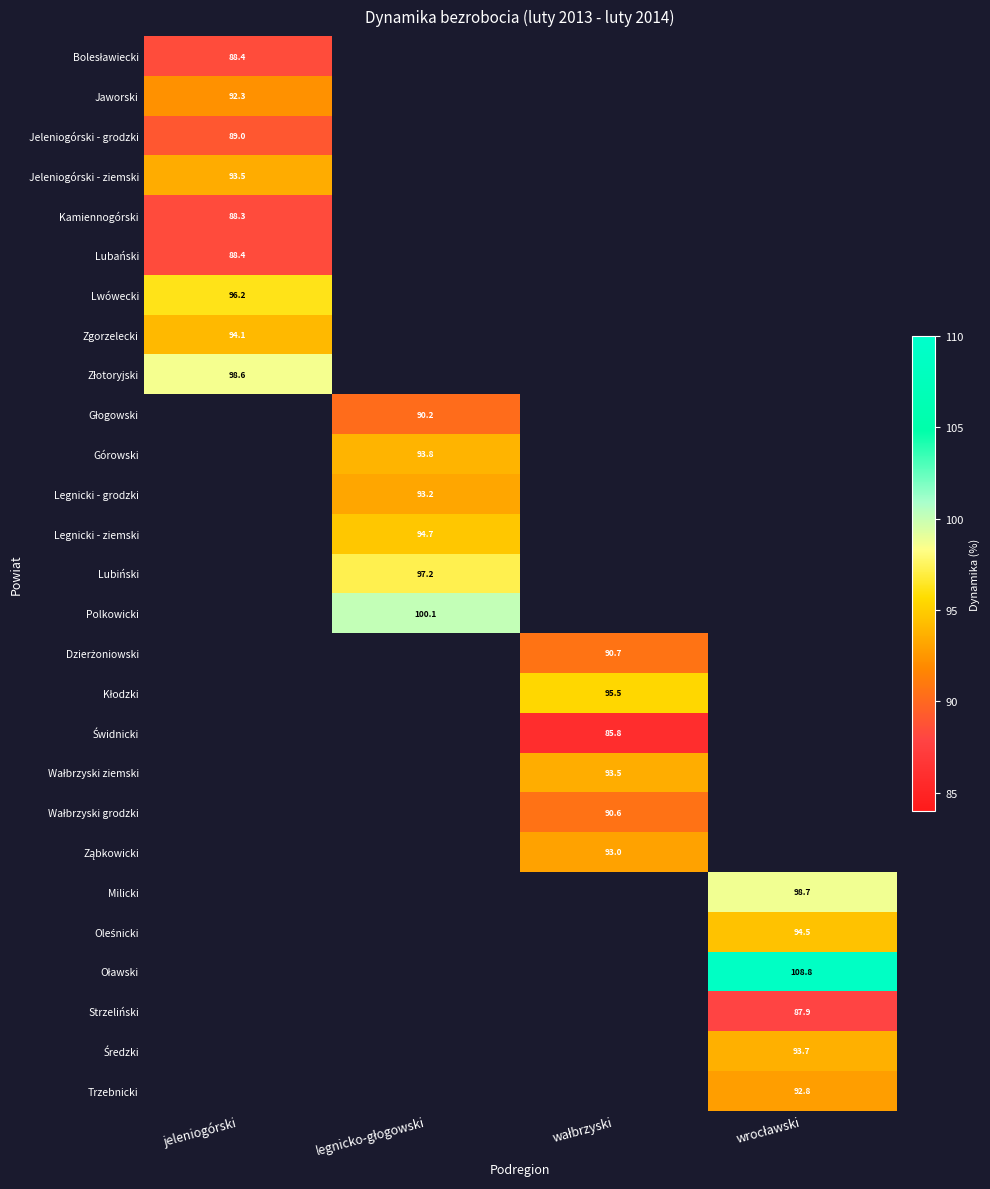

What is the smallest value displayed?

85.8